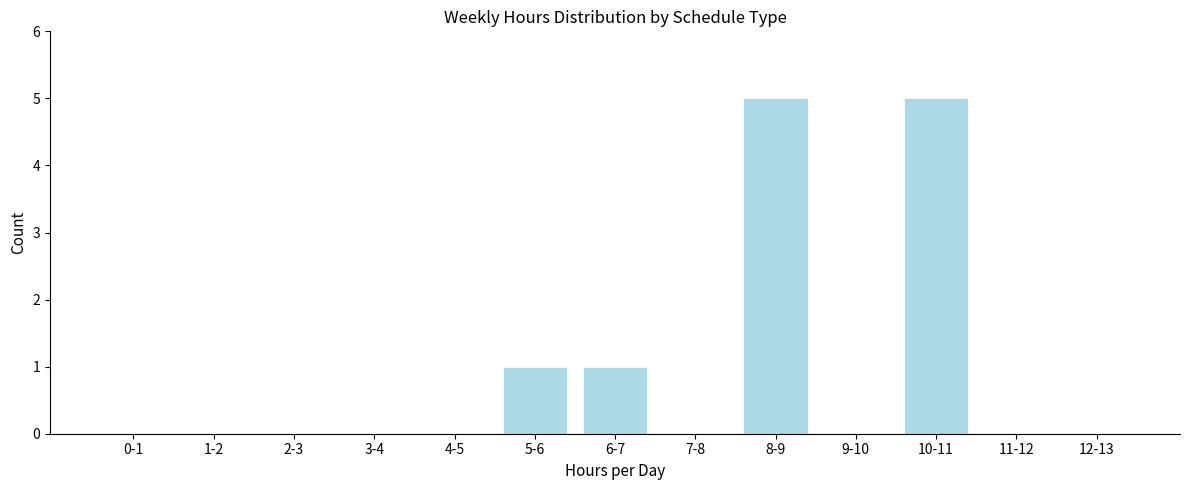

Reading right to left, extract all data points from this chart.

12-13=0	11-12=0	10-11=5	9-10=0	8-9=5	7-8=0	6-7=1	5-6=1	4-5=0	3-4=0	2-3=0	1-2=0	0-1=0